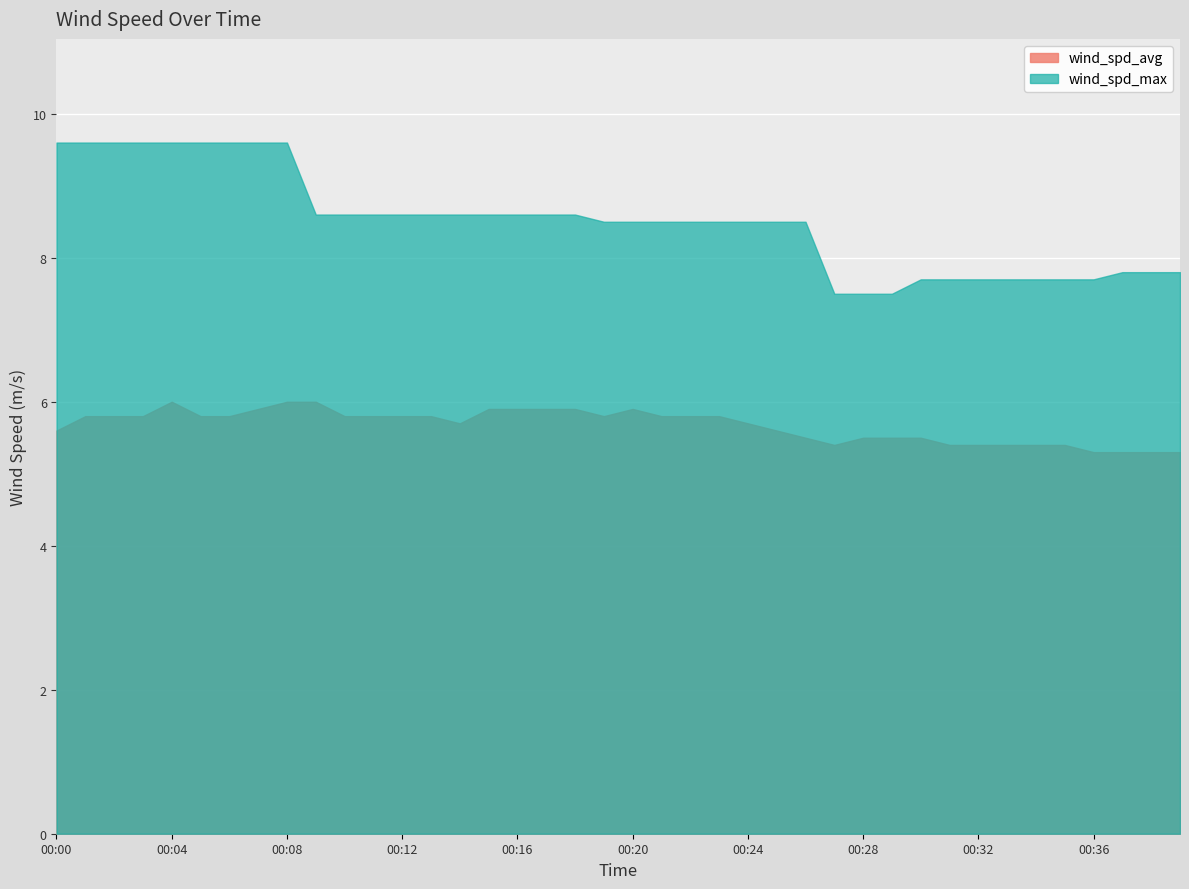

Where does the wind_spd_max series first go above 8?

00:00